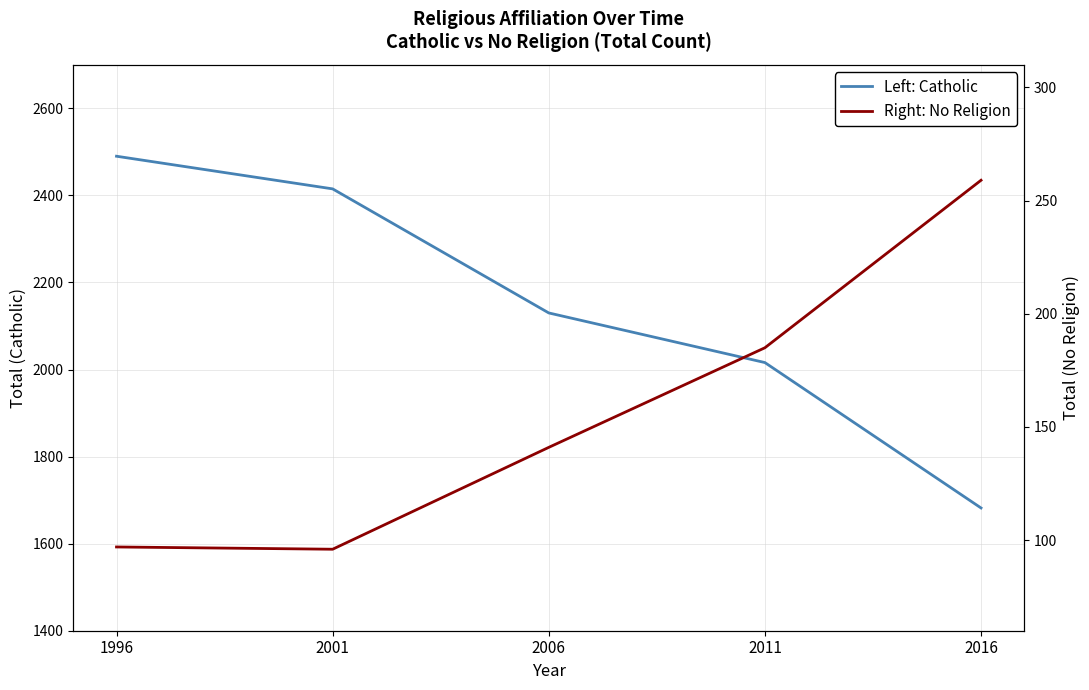

What is the lowest value of the Right: No Religion series?

96